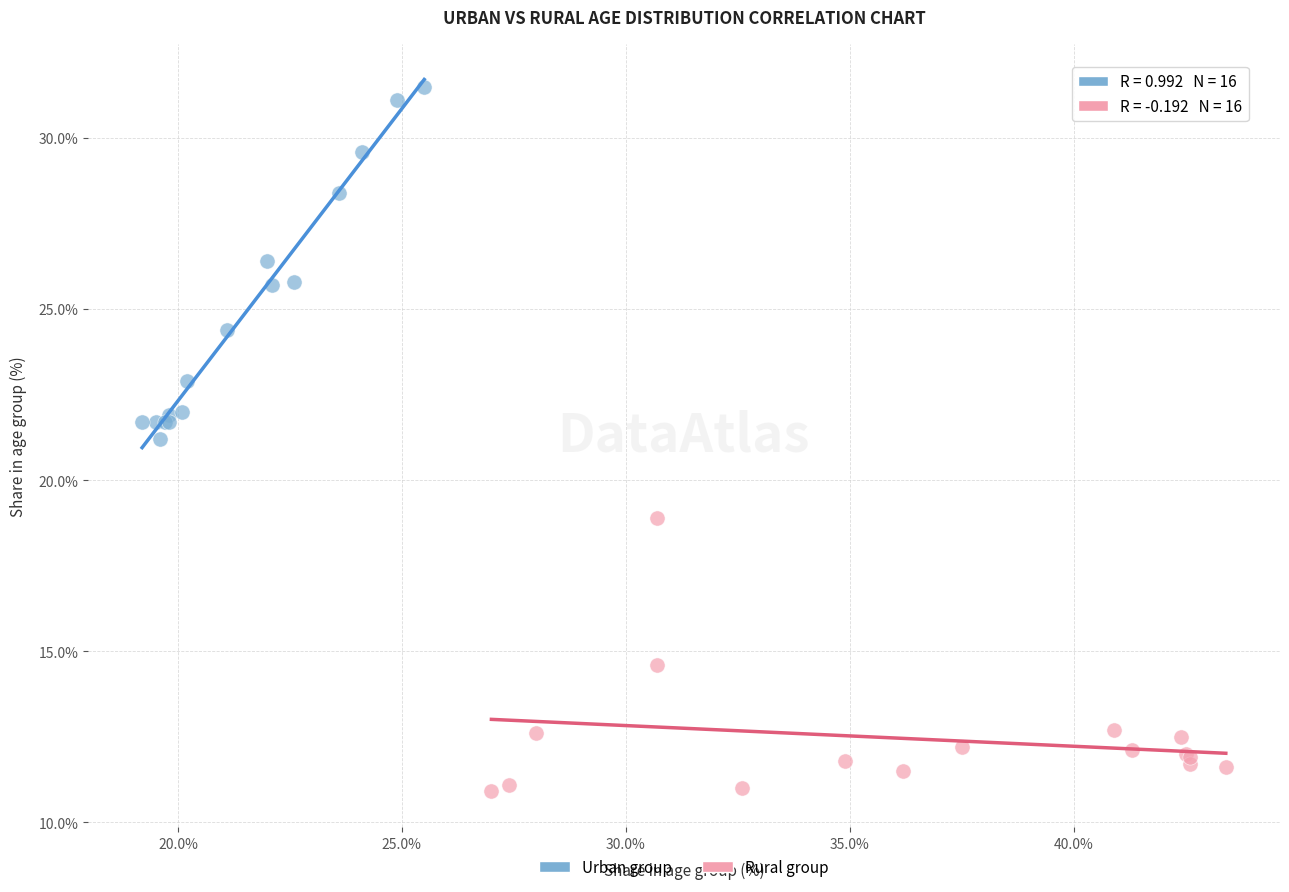

Which series contains the highest Y value?

Urban group